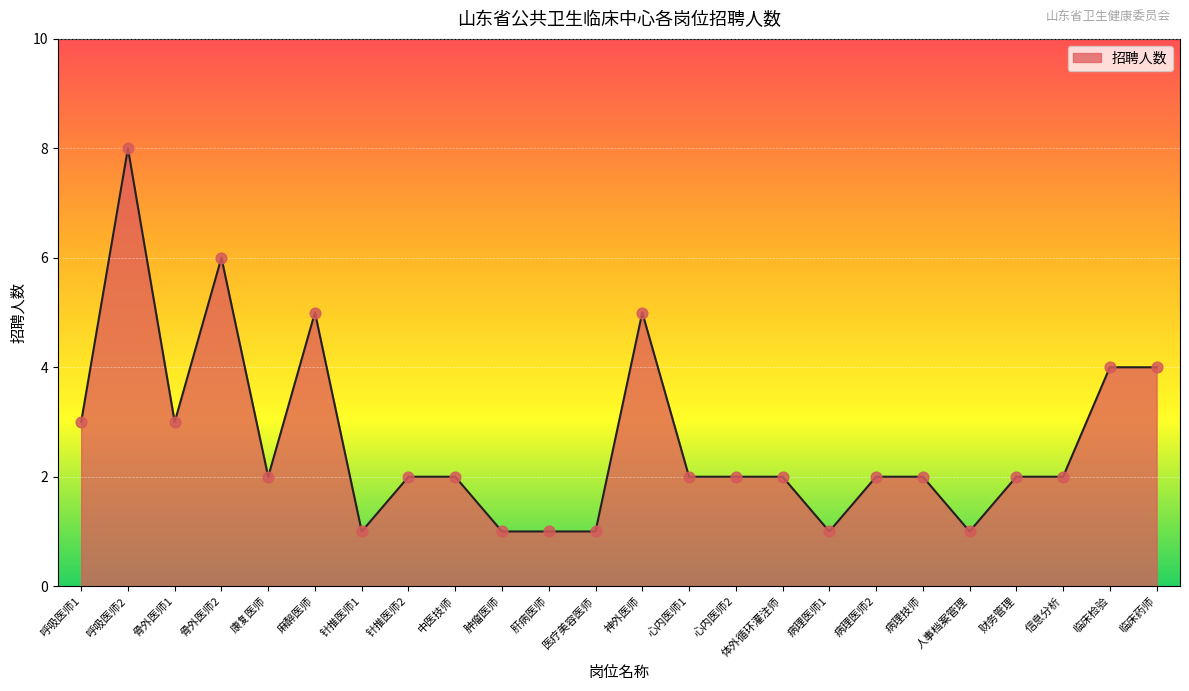

What is the change in value from 呼吸医师2 to 财务管理?

-6